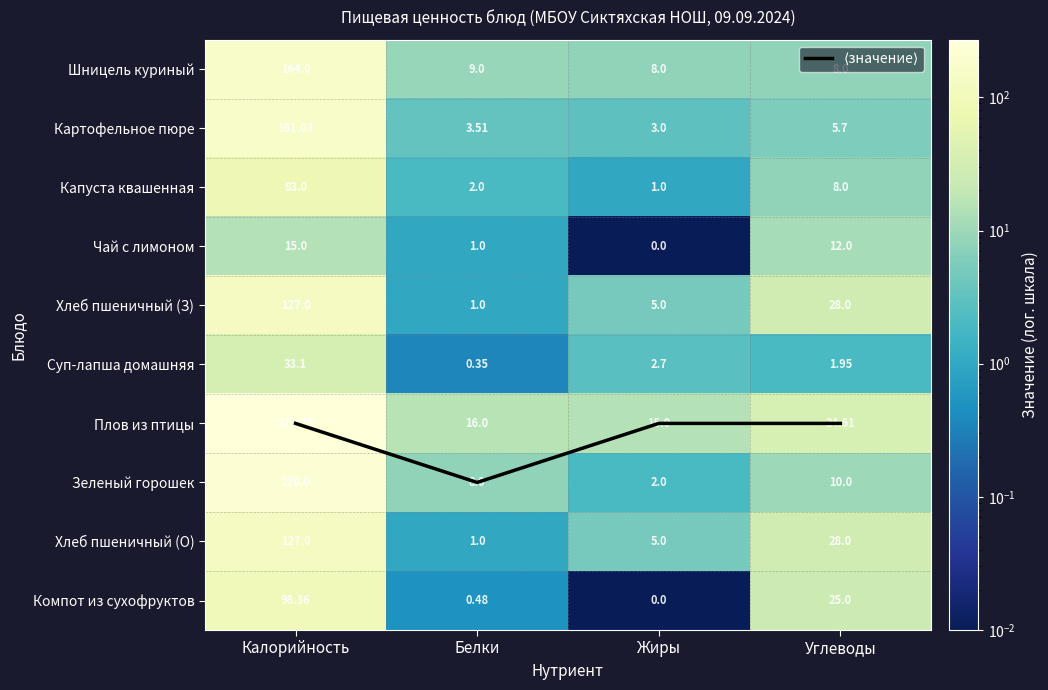

List the labels in order of Картофельное пюре value, smallest first.

Жиры, Белки, Углеводы, Калорийность